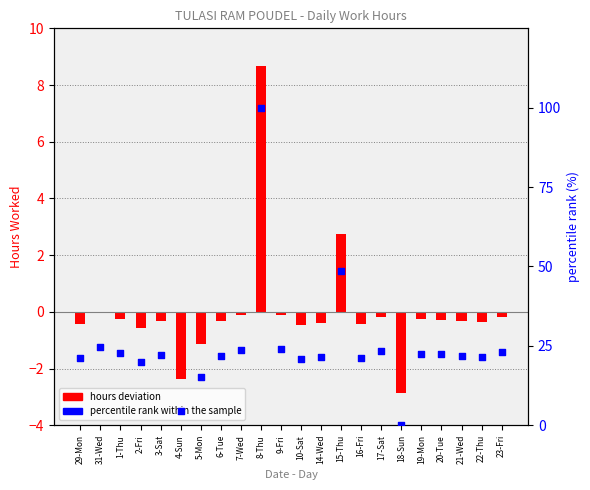

Which series has the largest total across all categories?

percentile rank within sample